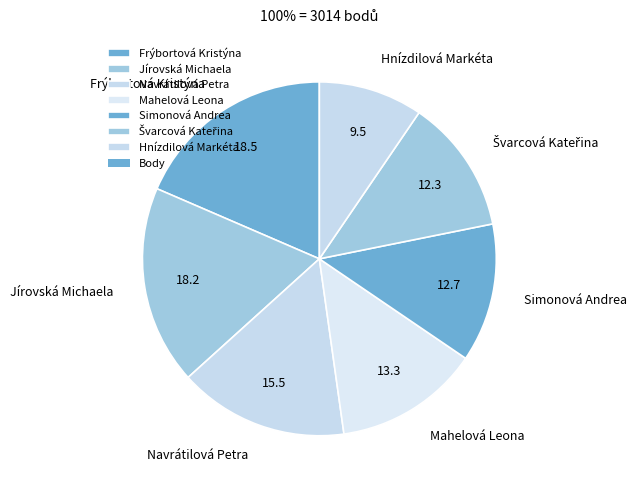

Which slice is the smallest?

Hnízdilová Markéta